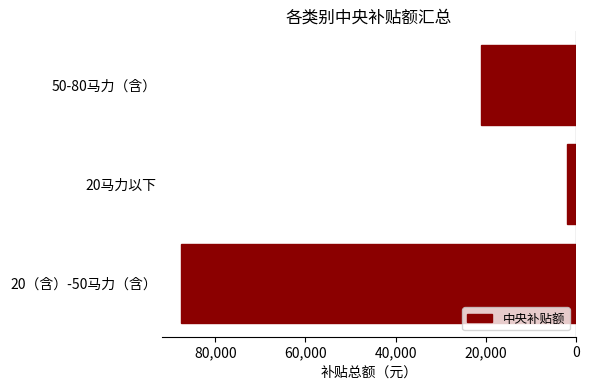

How many values are below -21000?

1